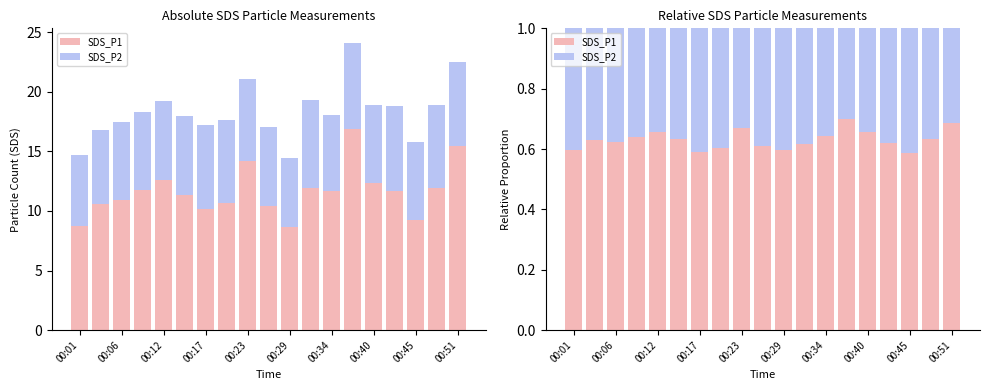

How many groups of bars are there?

19